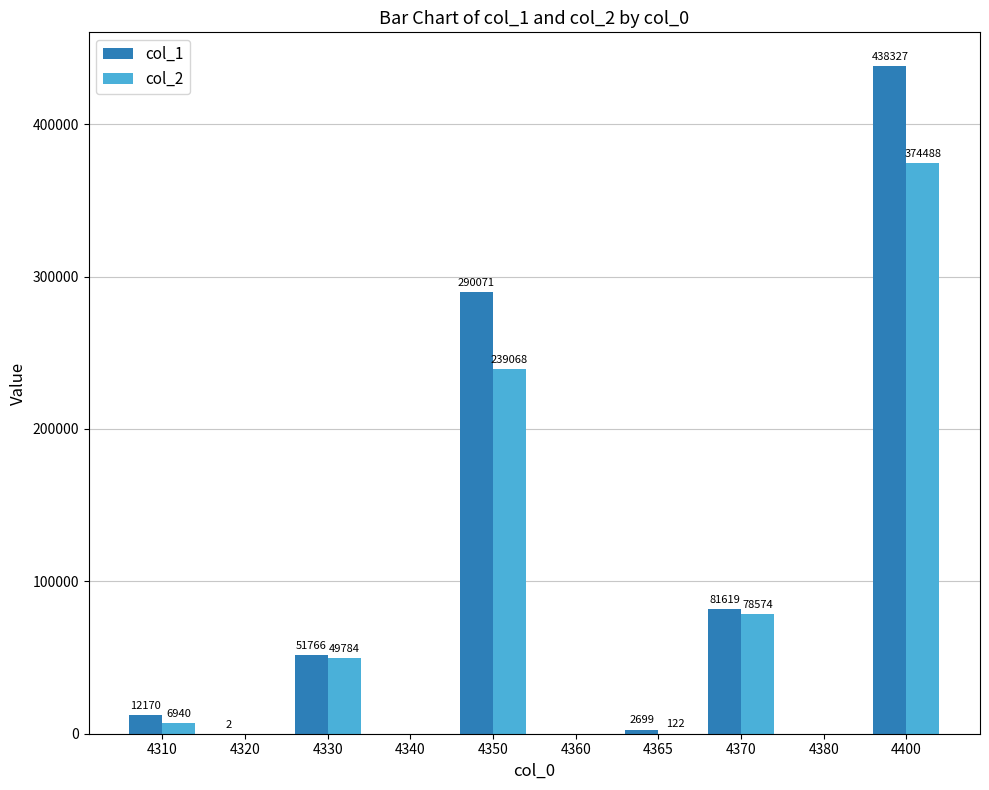

What is the difference between the col_1 values at 4310 and 4350?

277901